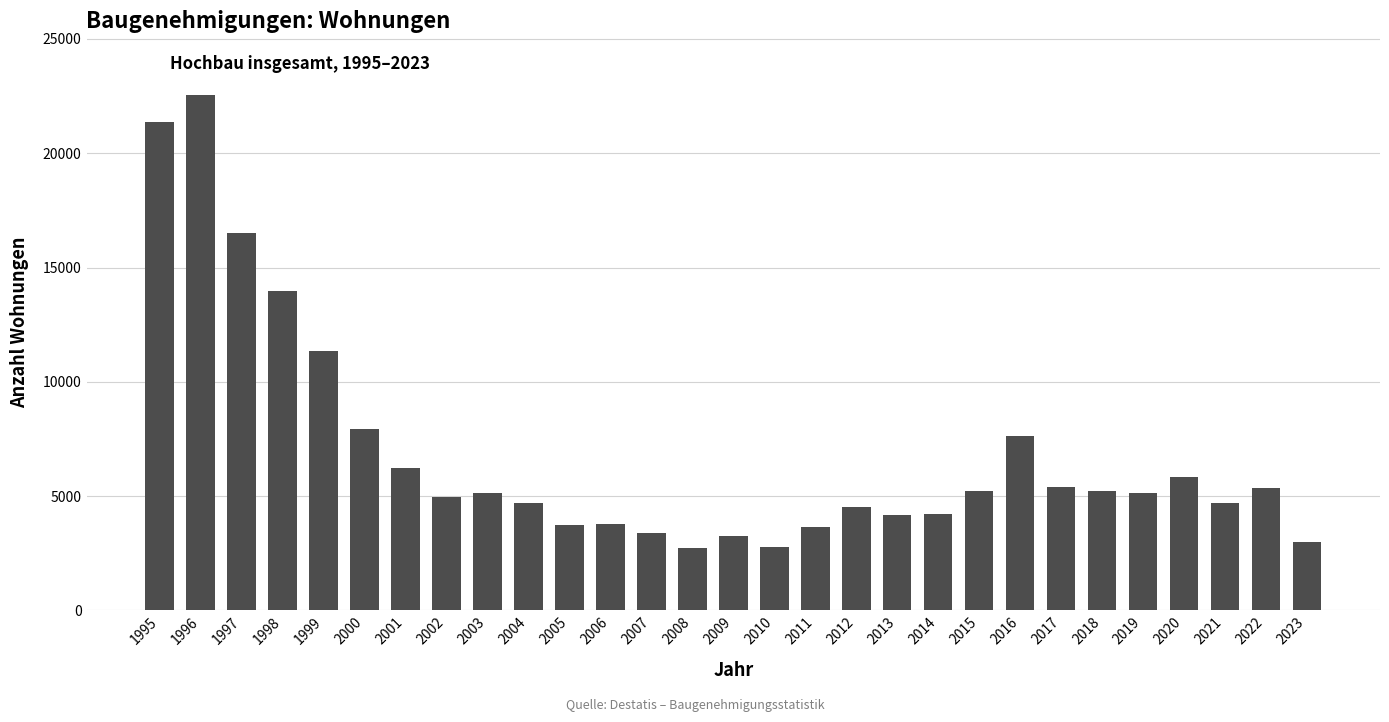

What is the value of the 1st bar from the left?

21354